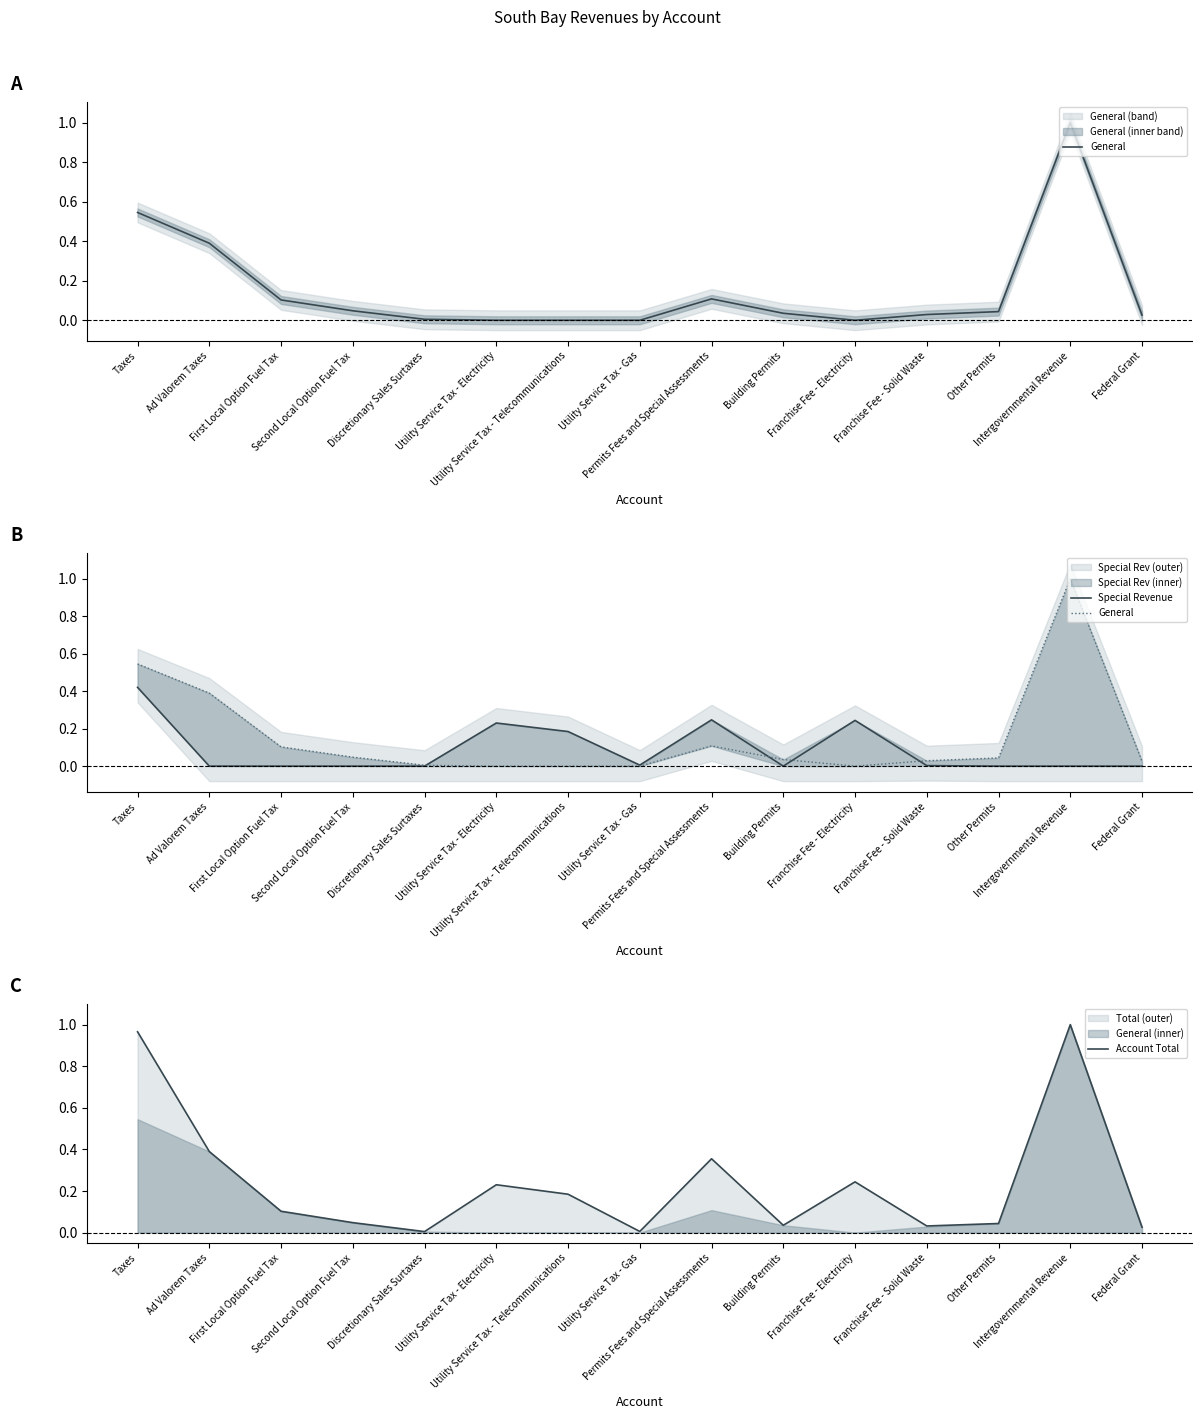

What is the spread (max minus min) of values at Franchise Fee - Electricity?

0.2